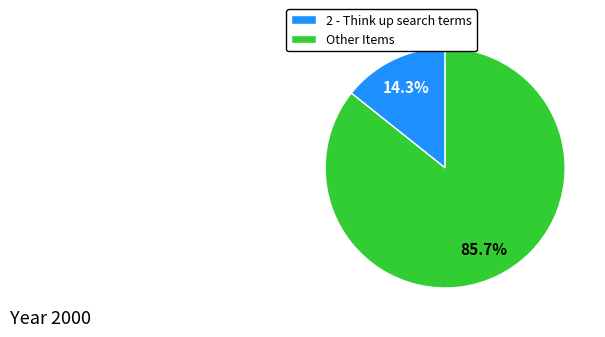

What percentage is NOT represented by 2 - Think up search terms?

85.7%